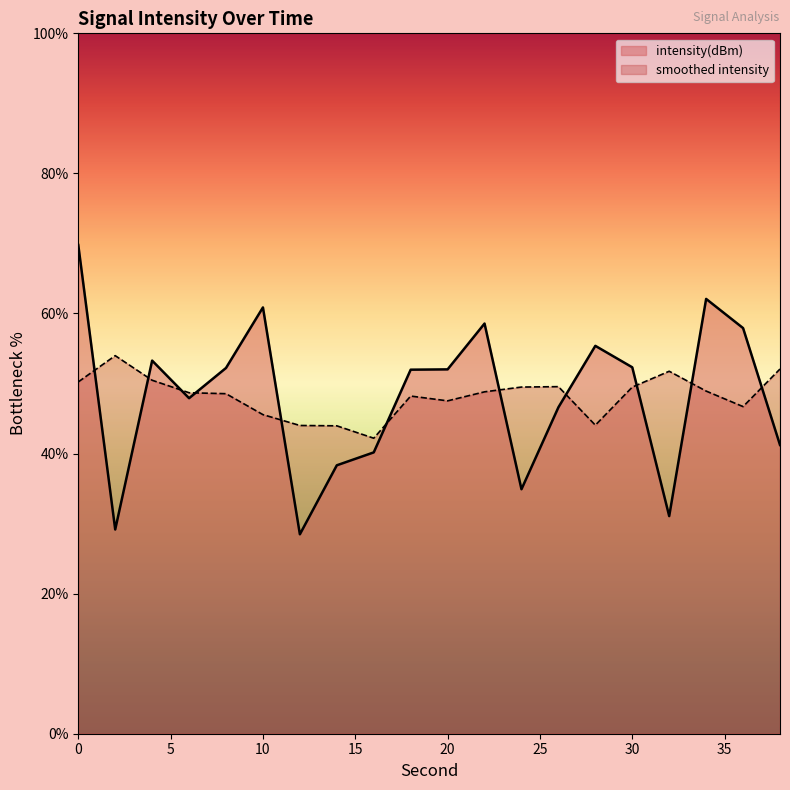

What is the smallest value displayed?

28.5